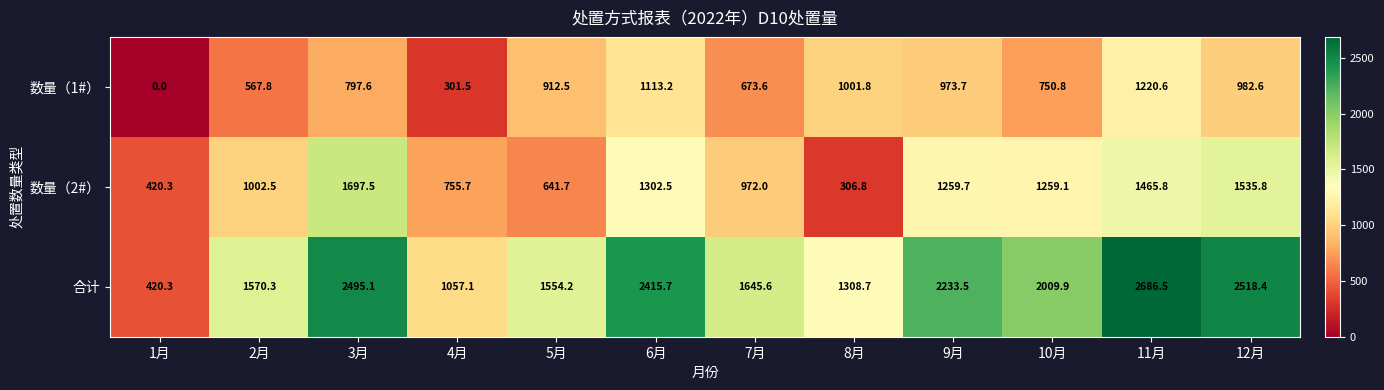

What is the average value of the 数量（1#） series?

774.6